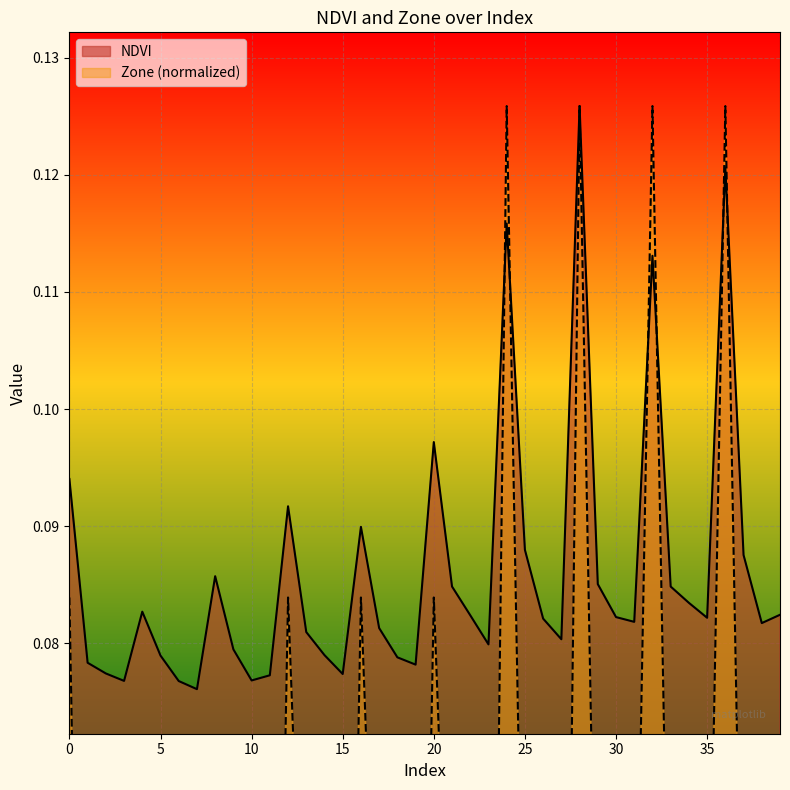

Between 7 and 1, which is larger?

1